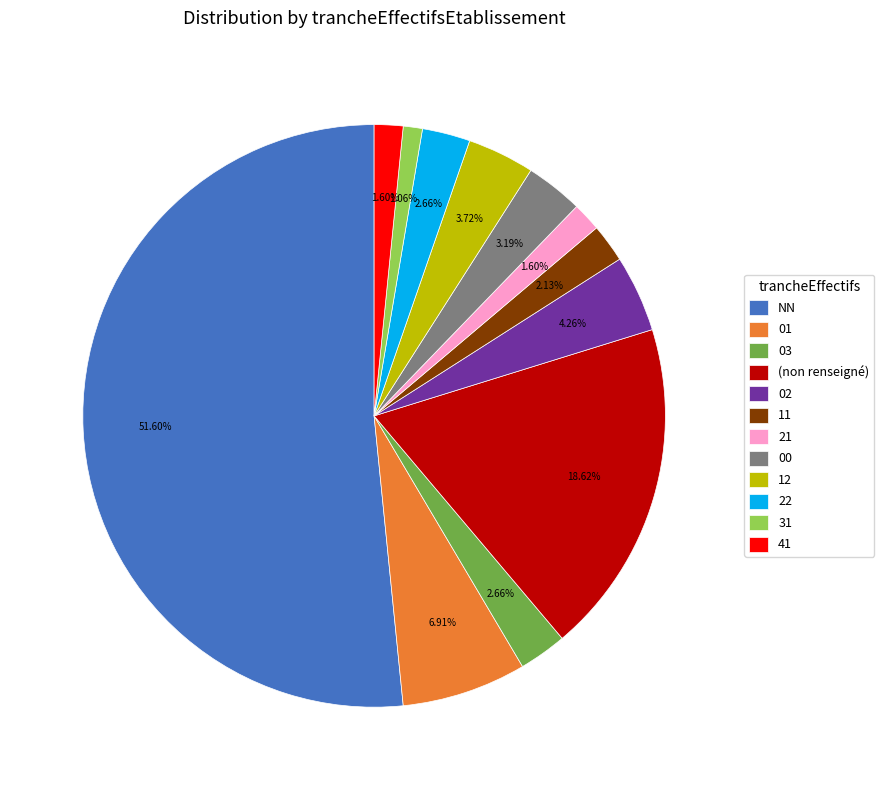

Between 11 and 41, which is larger?

11